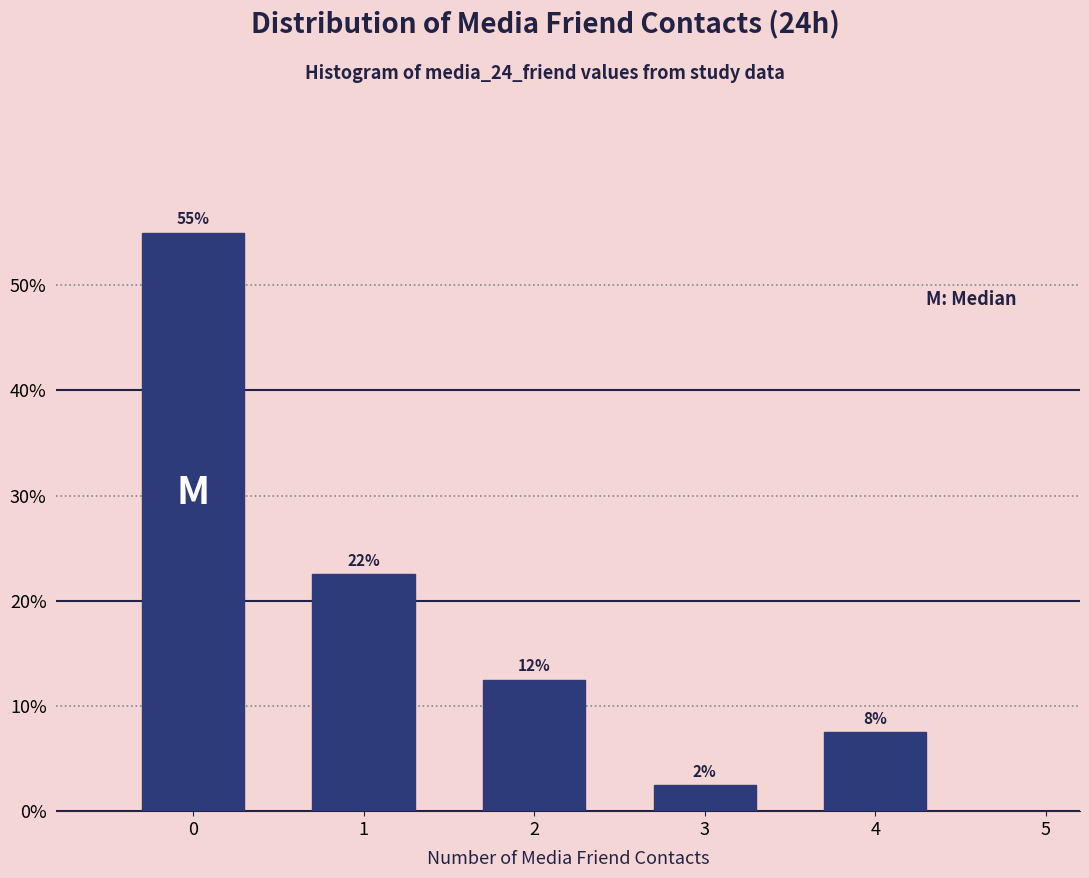

Does the chart contain any negative values?

No